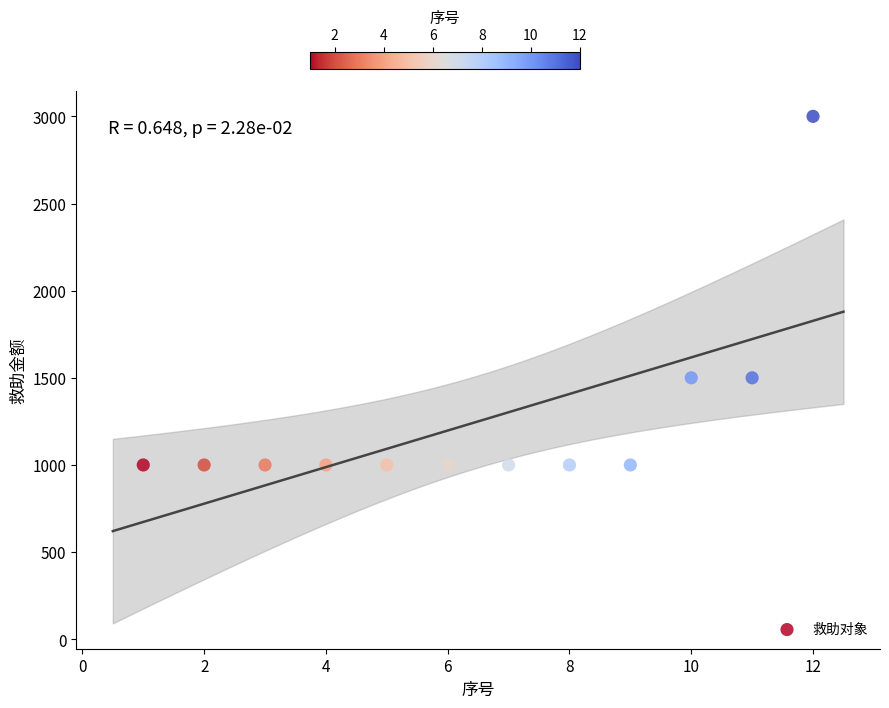

What is the range of X values (max minus min)?

11